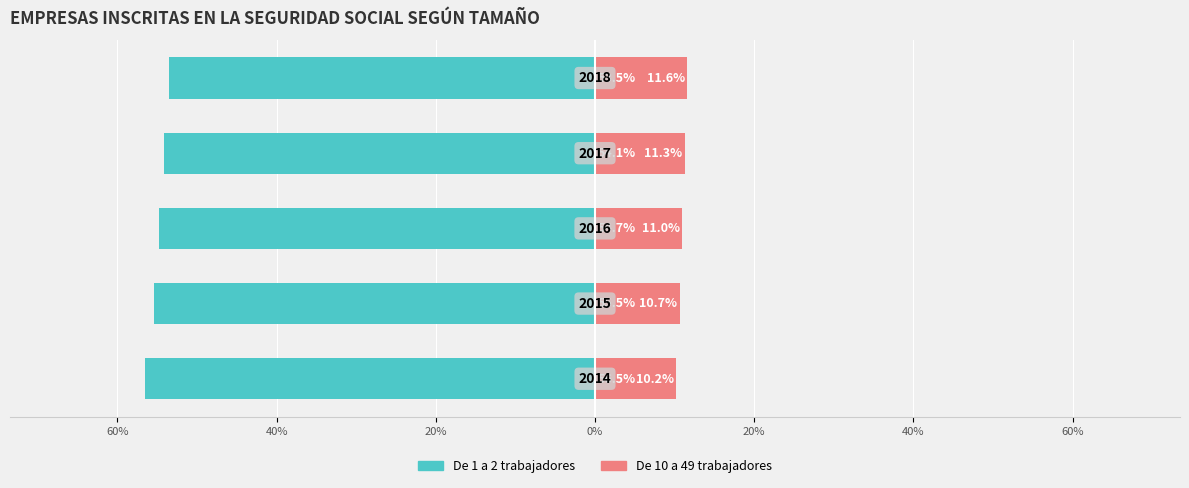

Are the bars grouped side by side (vs. stacked)?

Yes